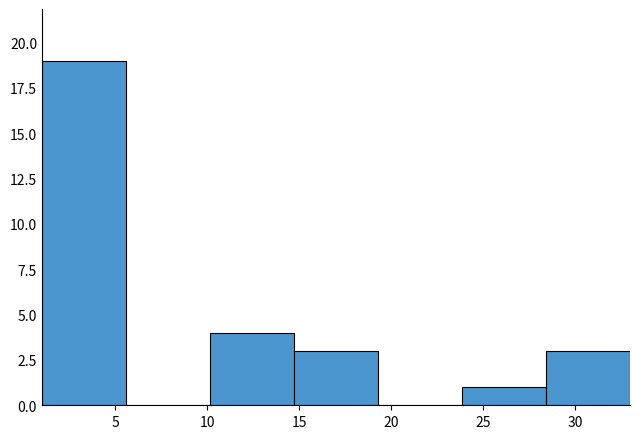

Over which range of the x-axis is the bar tallest?

1.0 to 5.5